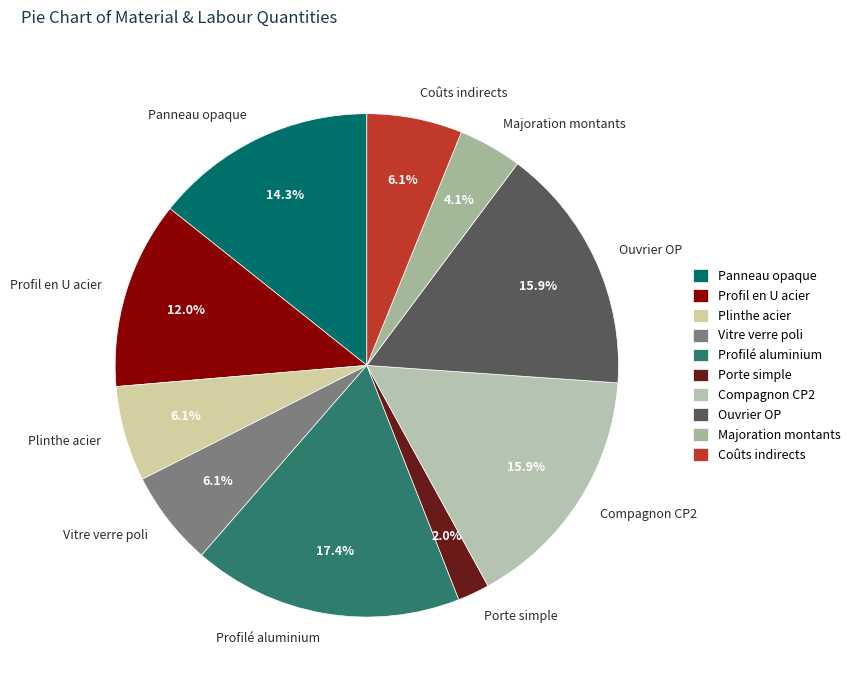

What is the ratio of the value at Coûts indirects to the value at Profil en U acier?

0.5